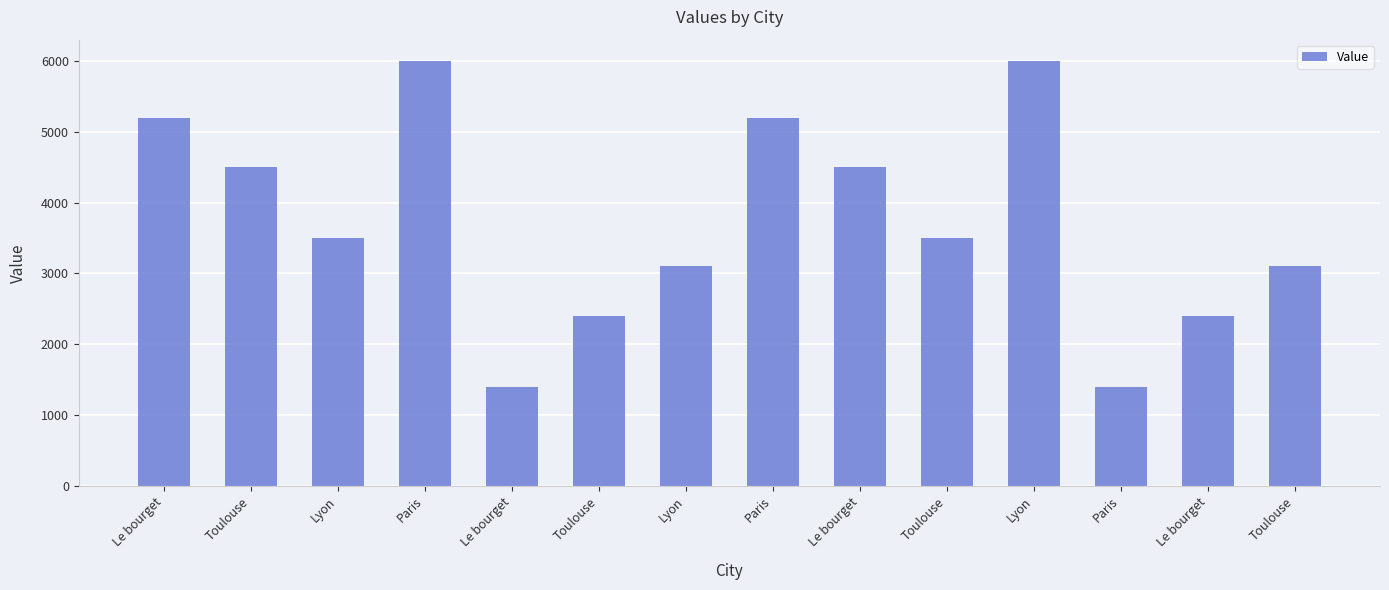

How many values are below 3500?

6